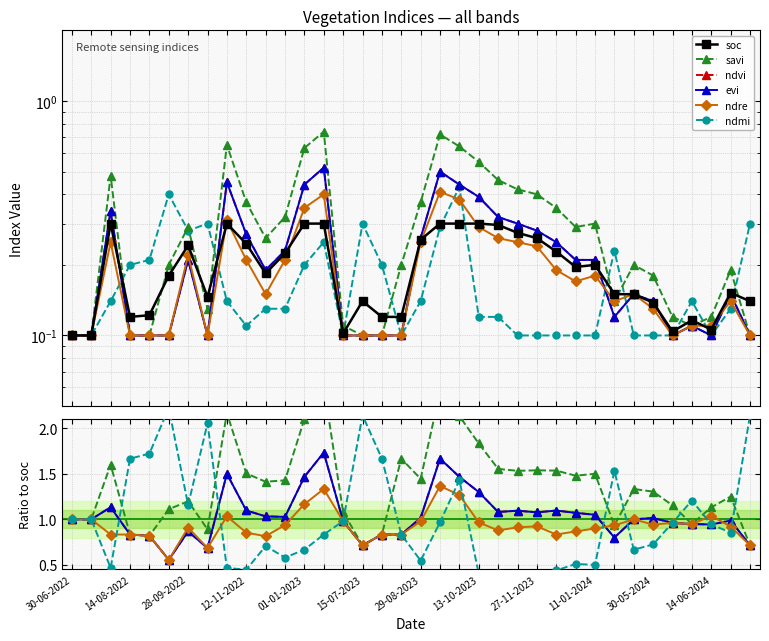

Reading left to right, transcribe all the data shown in this chart.

soc: 0.1	0.1	0.3	0.1	0.1	0.2	0.2	0.1	0.3	0.2	0.2	0.2	0.3	0.3	0.1	0.1	0.1	0.1	0.3	0.3	0.3	0.3	0.3	0.3	0.3	0.2	0.2	0.2	0.1	0.1	0.1	0.1	0.1	0.1	0.2	0.1
savi: 1.0	1.0	1.6	0.8	0.8	1.1	1.2	0.9	2.2	1.5	1.4	1.4	2.1	2.5	1.1	0.7	0.8	1.7	1.4	2.4	2.1	1.8	1.6	1.5	1.5	1.5	1.5	1.5	0.9	1.3	1.3	1.2	0.9	1.1	1.2	0.7
ndvi: 1.0	1.0	1.1	0.8	0.8	0.6	0.9	0.7	1.5	1.1	1.0	1.0	1.5	1.7	1.0	0.7	0.8	0.8	1.0	1.7	1.5	1.3	1.1	1.1	1.1	1.1	1.1	1.0	0.8	1.0	1.0	1.0	0.9	0.9	1.0	0.7
evi: 1.0	1.0	1.1	0.8	0.8	0.6	0.9	0.7	1.5	1.1	1.0	1.0	1.5	1.7	1.0	0.7	0.8	0.8	1.0	1.7	1.5	1.3	1.1	1.1	1.1	1.1	1.1	1.0	0.8	1.0	1.0	1.0	0.9	0.9	1.0	0.7
ndre: 1.0	1.0	0.8	0.8	0.8	0.6	0.9	0.7	1.0	0.9	0.8	0.9	1.2	1.3	1.0	0.7	0.8	0.8	1.0	1.4	1.3	1.0	0.9	0.9	0.9	0.8	0.9	0.9	0.9	1.0	0.9	1.0	0.9	1.0	0.9	0.7
ndmi: 1.0	1.0	0.5	1.7	1.7	2.2	1.2	2.1	0.5	0.4	0.7	0.6	0.7	0.8	1.0	2.1	1.7	0.8	0.5	1.0	1.4	0.4	0.4	0.4	0.4	0.4	0.5	0.5	1.5	0.7	0.7	1.0	1.2	0.9	0.9	2.1